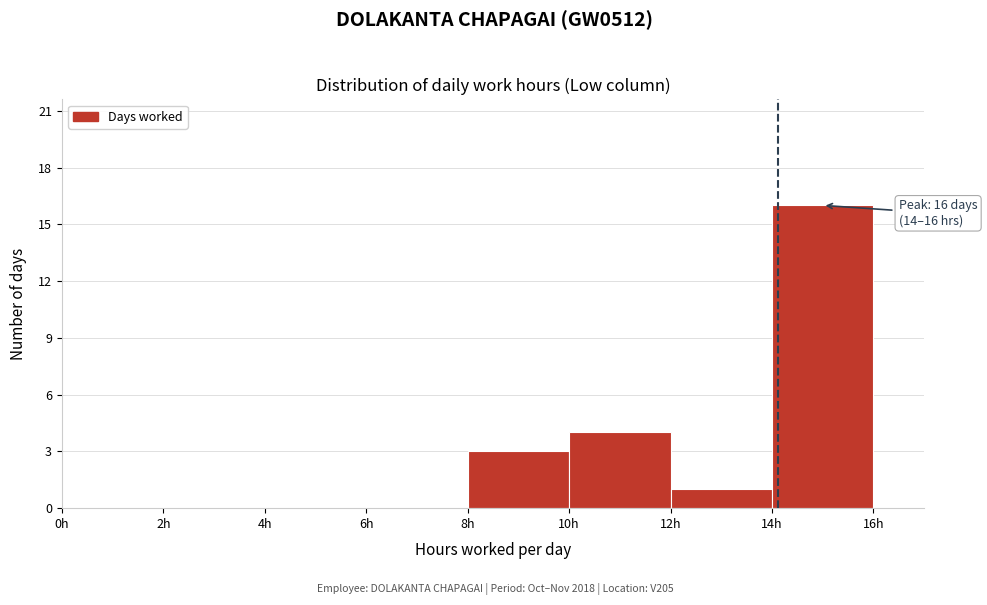

Over which range of the x-axis is the bar tallest?

14 to 16